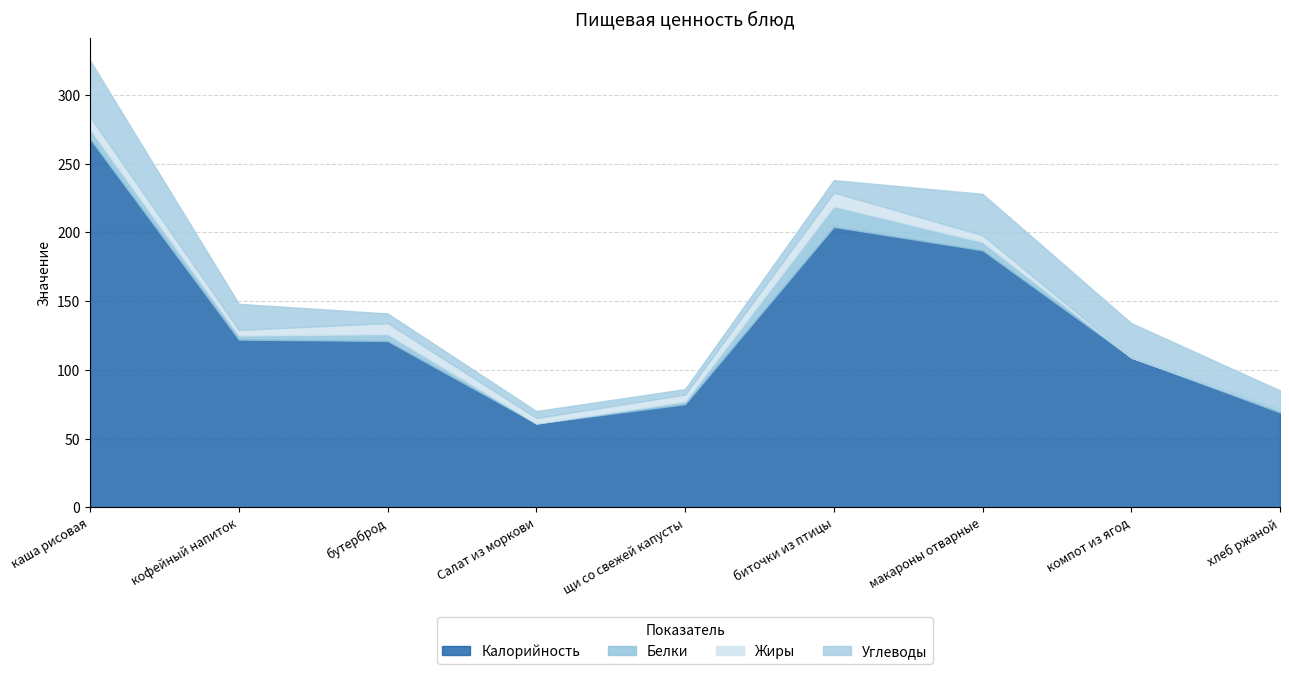

How many data points in Белки are above 3?

4